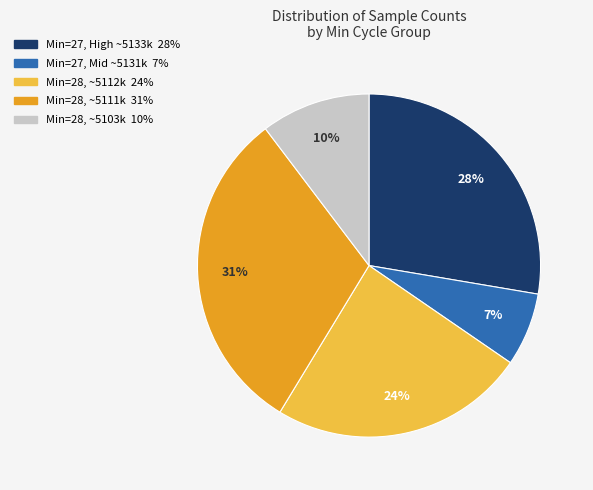

To the nearest percent, what is the difference between the largest and smallest slice percentages?

24%